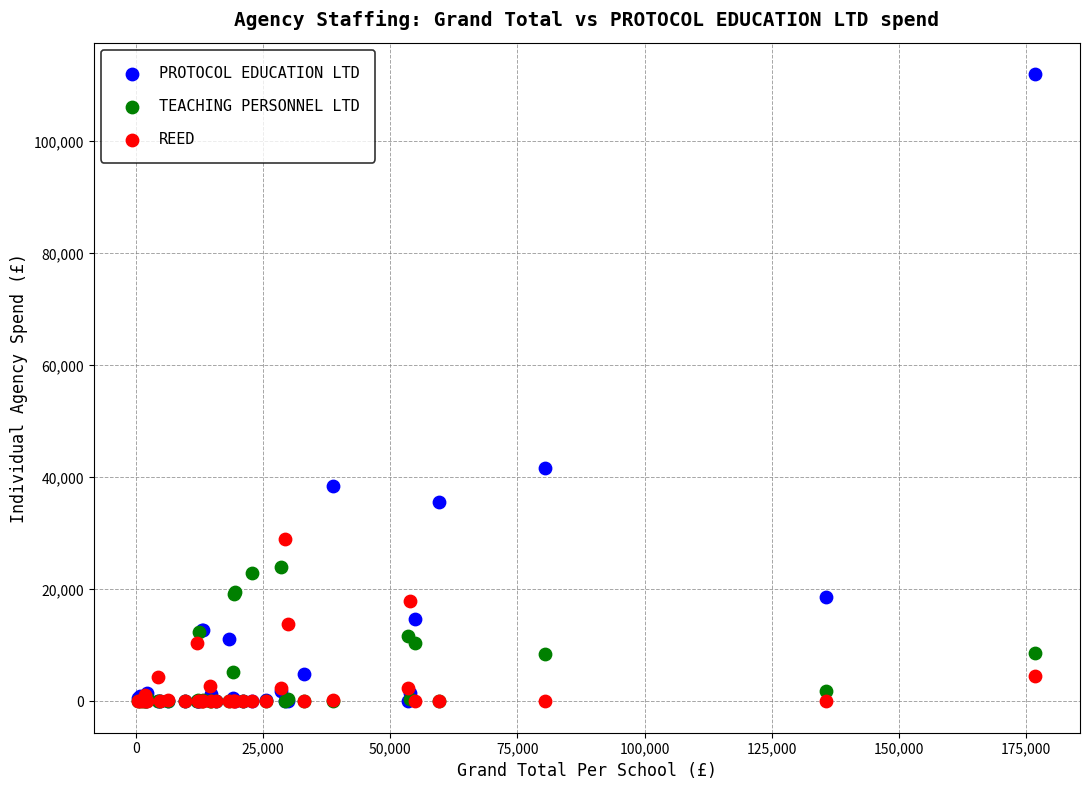

Which series has the largest Y range (max minus min)?

PROTOCOL EDUCATION LTD